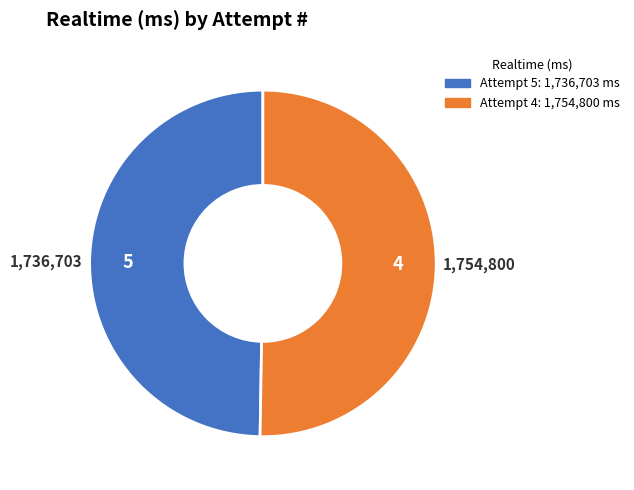

The 4 slice represents 61% of the pie. True or false?

False